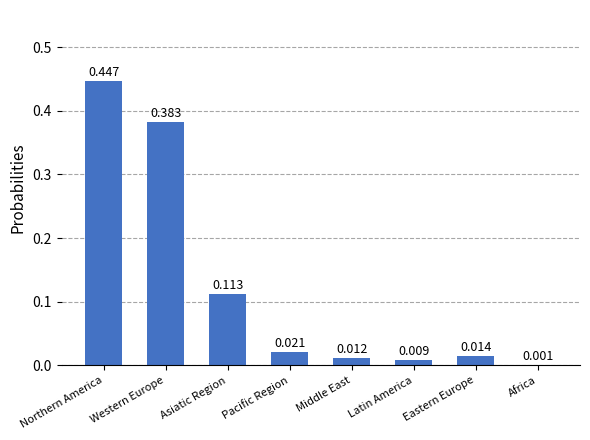

The chart shows a value of 0.6 at Western Europe. True or false?

False